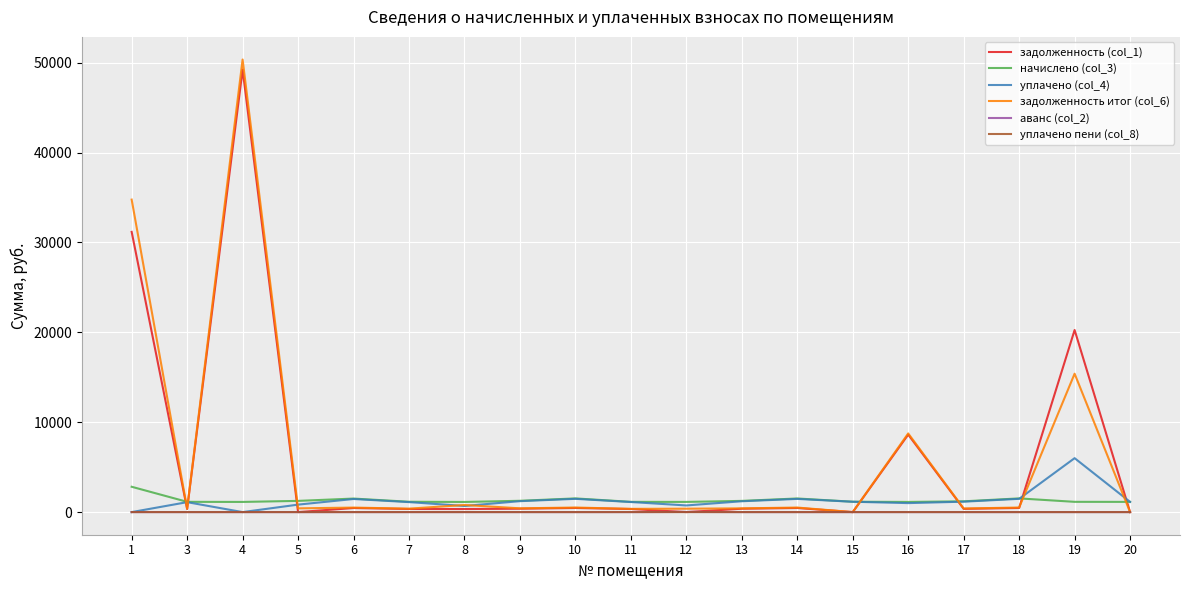

Which series has the widest spread of values?

задолженность итог (col_6)